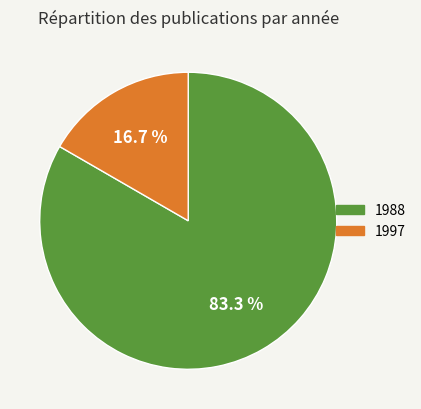

What is the smallest slice in the pie chart?

1997